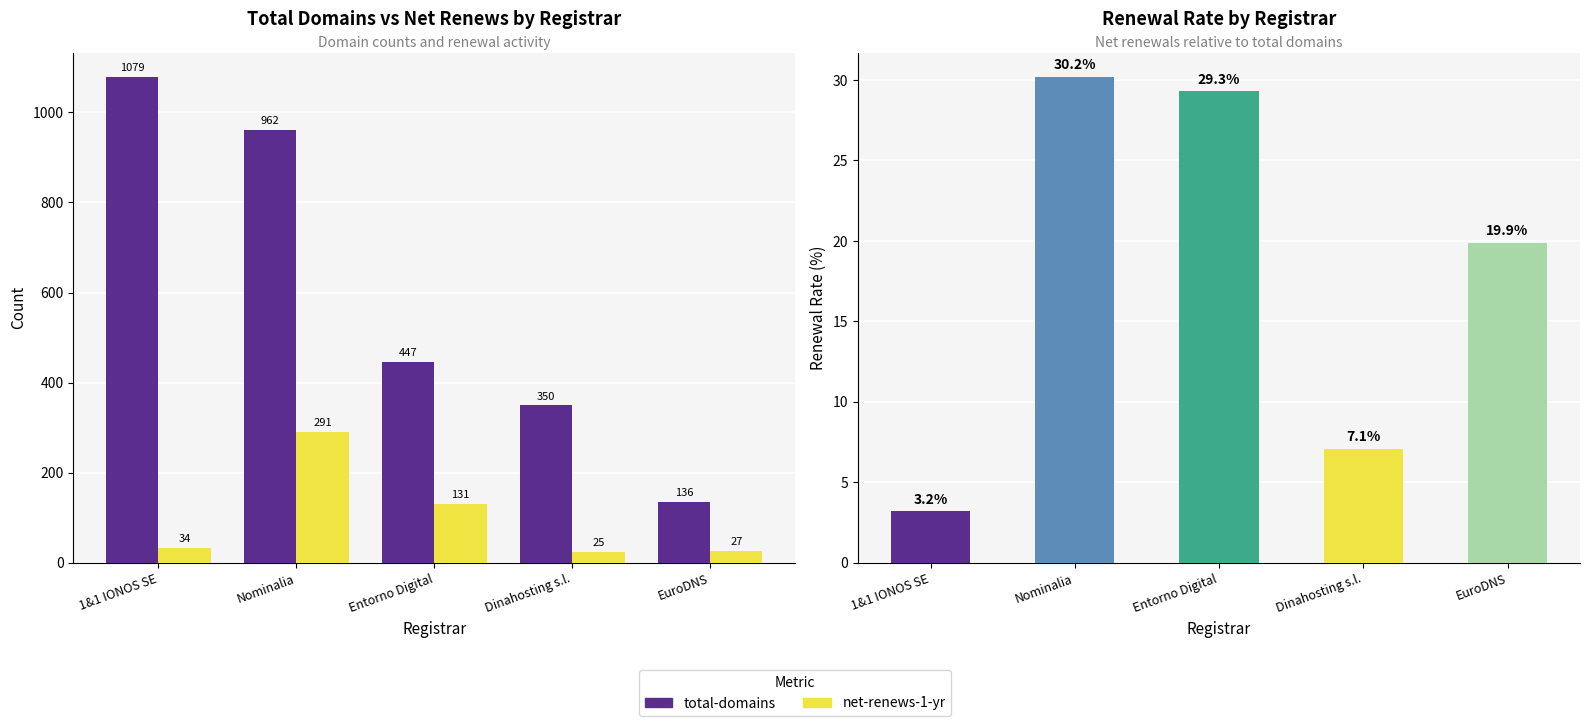

Where is net-renews-1-yr nearest to the value 158?

Entorno Digital